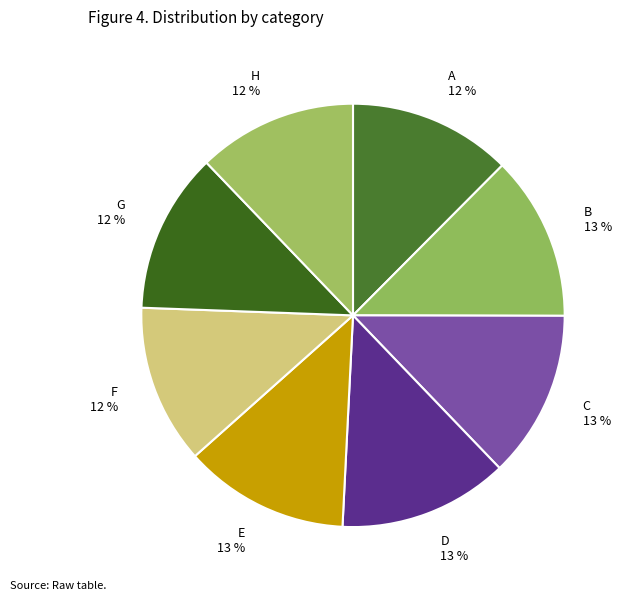

Is the sum of E and A greater than half?

No